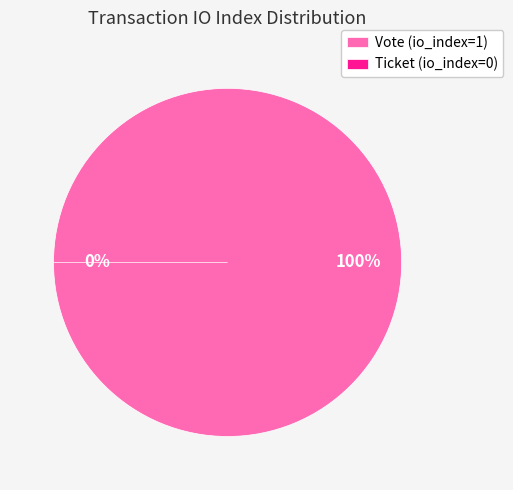

Combined, what portion of the pie is Ticket (io_index=0) and Vote (io_index=1)?

100.0%